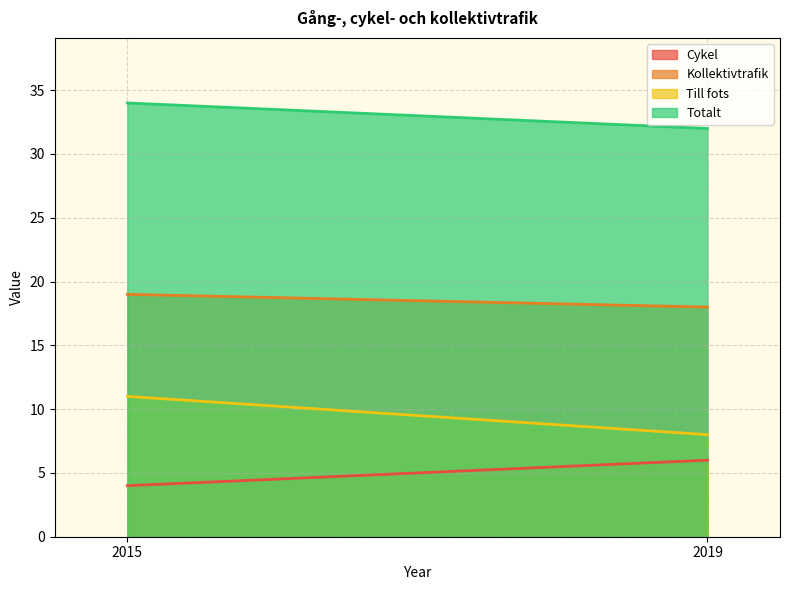

At which label does Kollektivtrafik reach its minimum?

2019